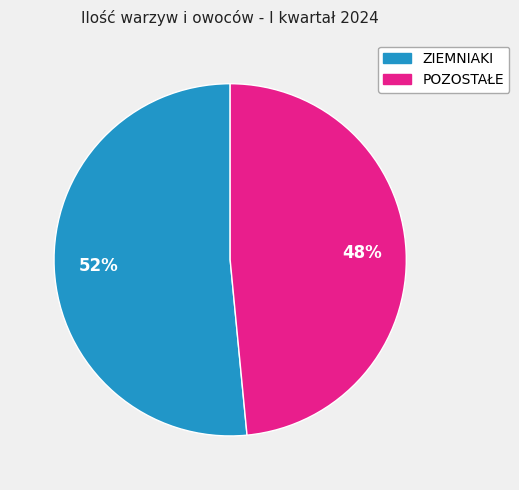

Is there any slice that represents more than half of the pie?

Yes